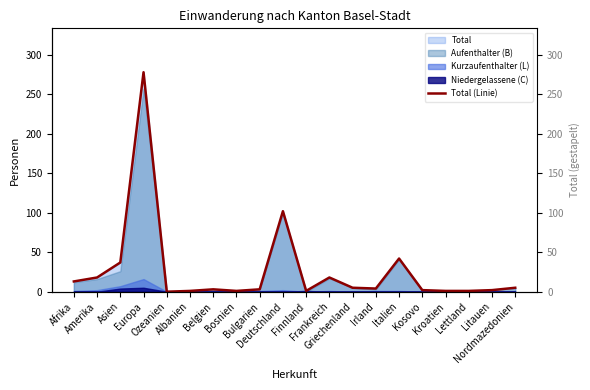

Reading left to right, transcribe all the data shown in this chart.

Afrika=13	Amerika=18	Asien=37	Europa=278	Ozeanien=0	Albanien=1	Belgien=3	Bosnien=1	Bulgarien=3	Deutschland=102	Finnland=1	Frankreich=18	Griechenland=5	Irland=4	Italien=42	Kosovo=2	Kroatien=1	Lettland=1	Litauen=2	Nordmazedonien=5